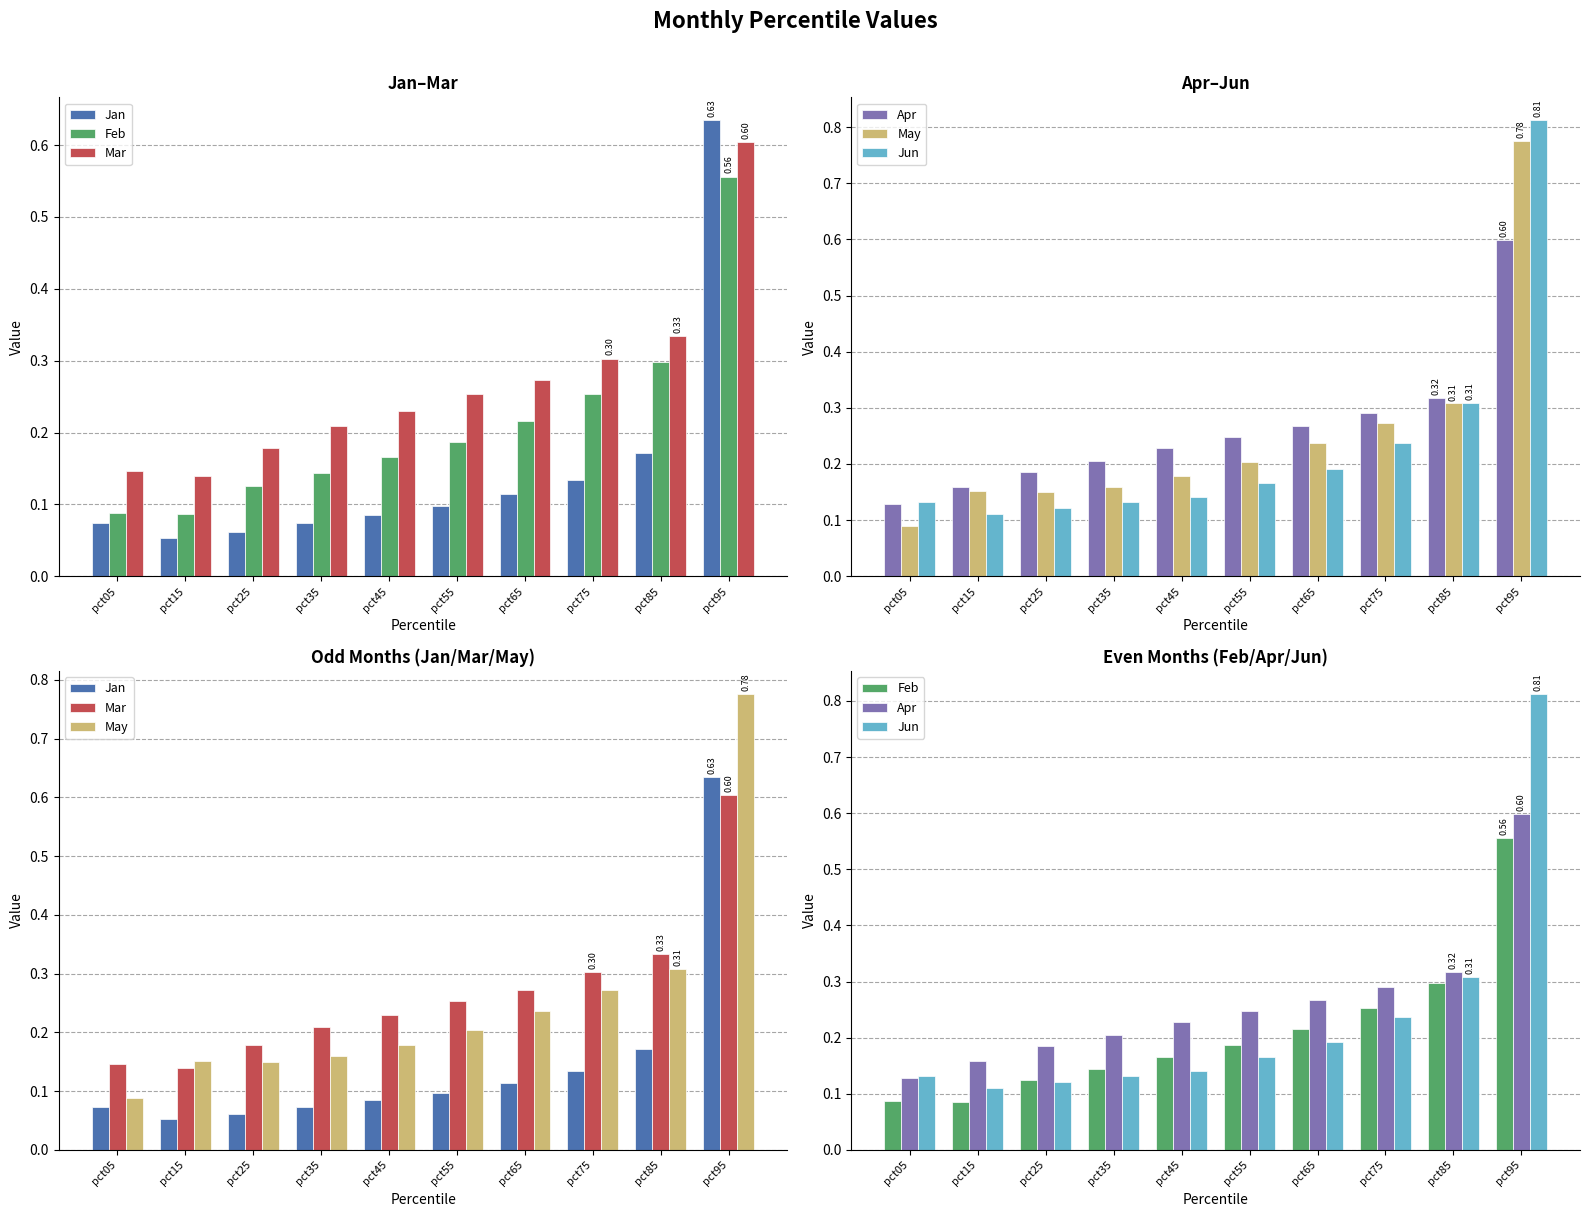

Are the bars horizontal?

No